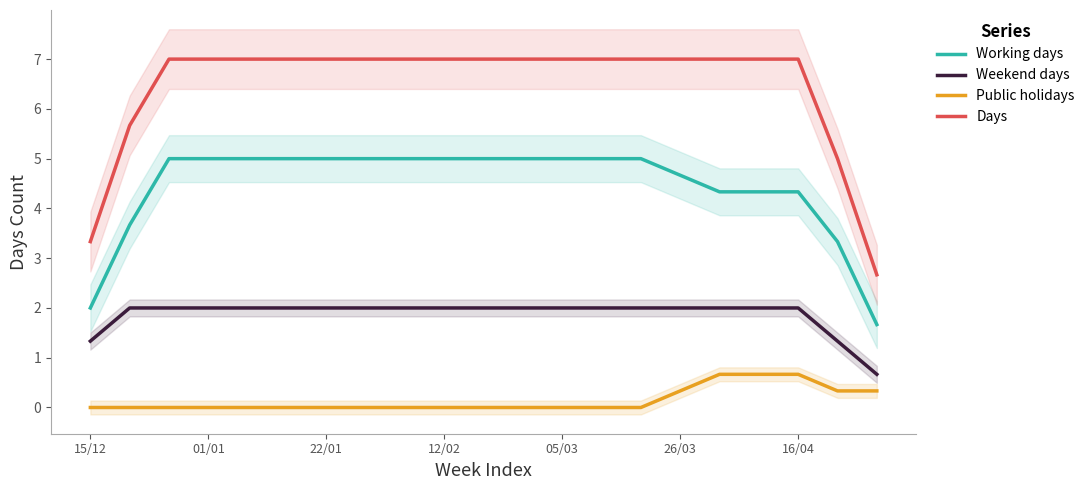

What is the minimum value for Working days?

1.7